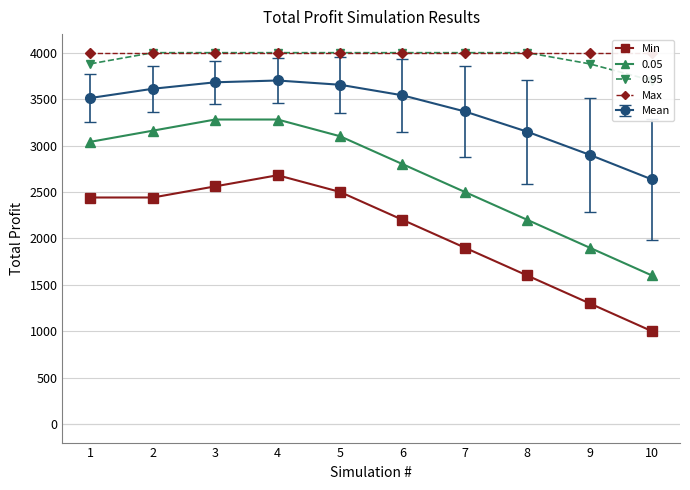

Is this an area chart (filled region under the line)?

No